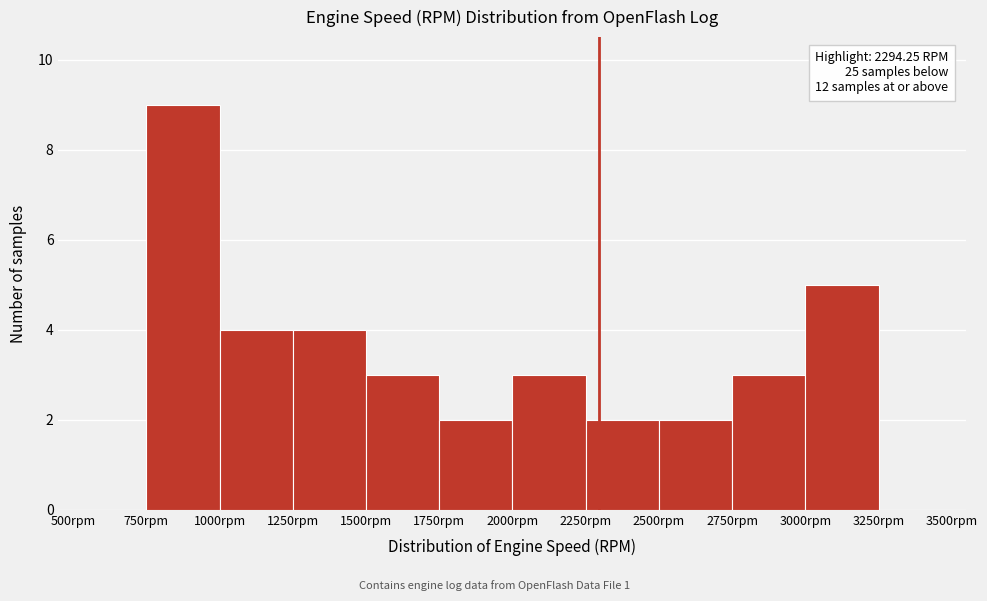

Over which range of the x-axis is the bar tallest?

750 to 1000